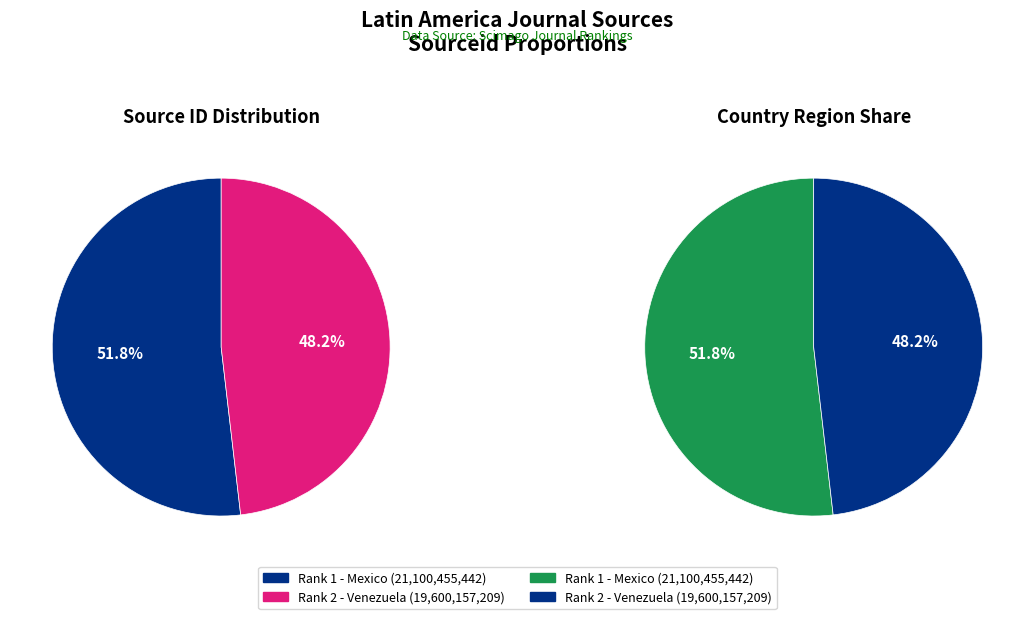

Which category has the smallest portion of the pie?

Rank 2 (Venezuela)